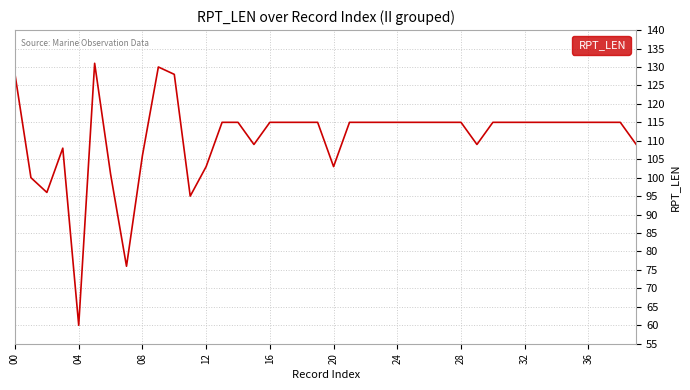

What is the difference between the maximum and minimum values?

71